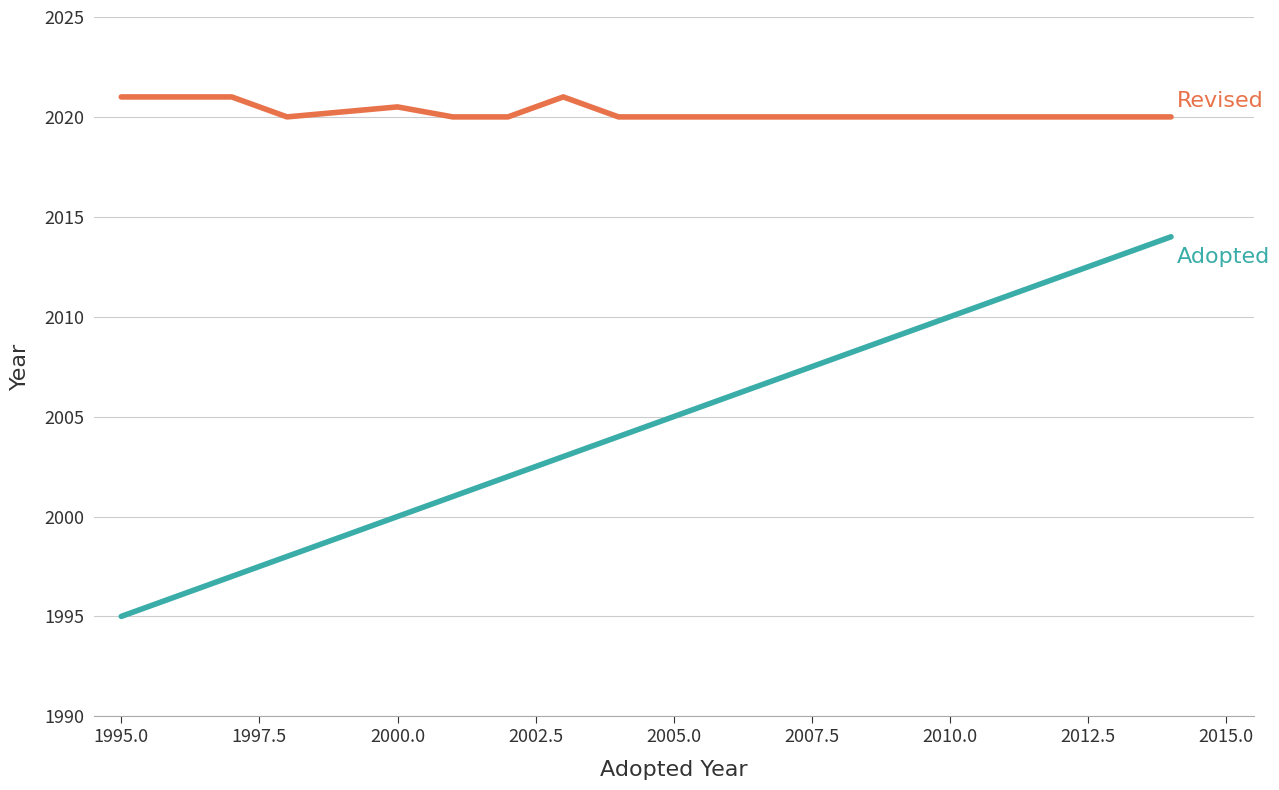

How many series are shown in this chart?

2